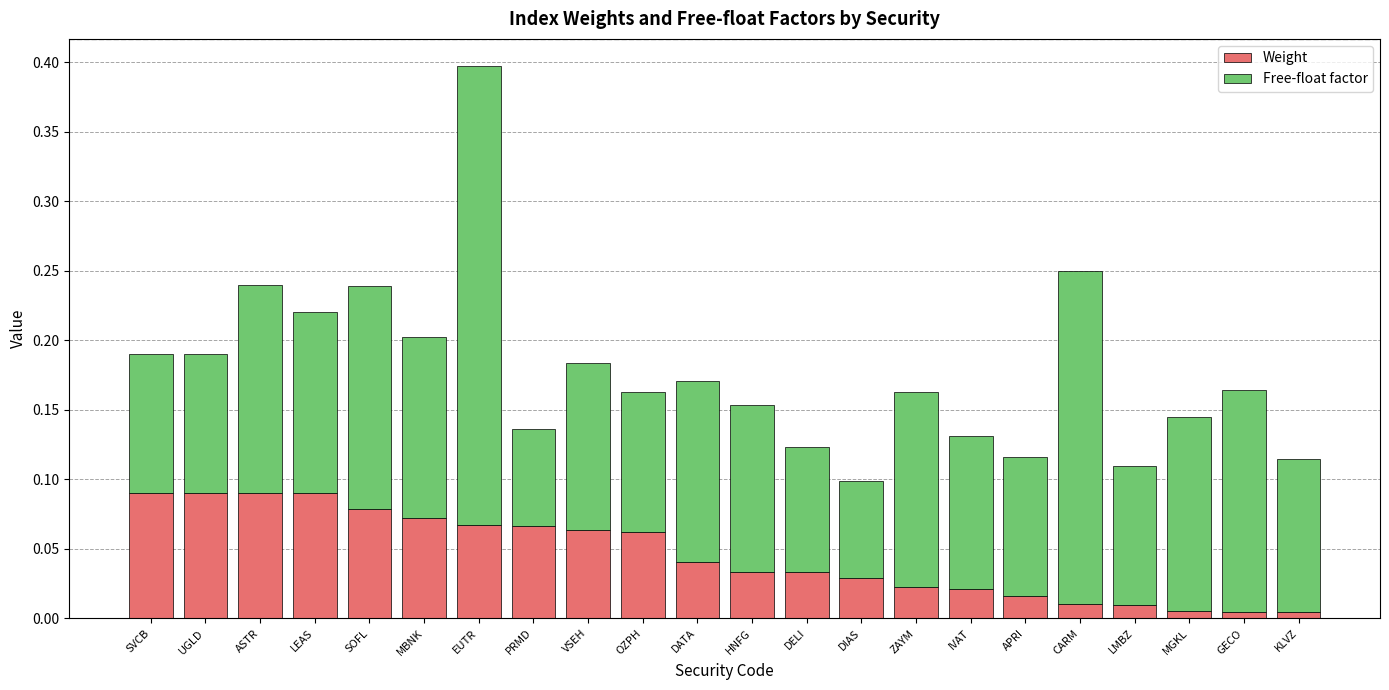

What is the total value across all series at EUTR?

0.4